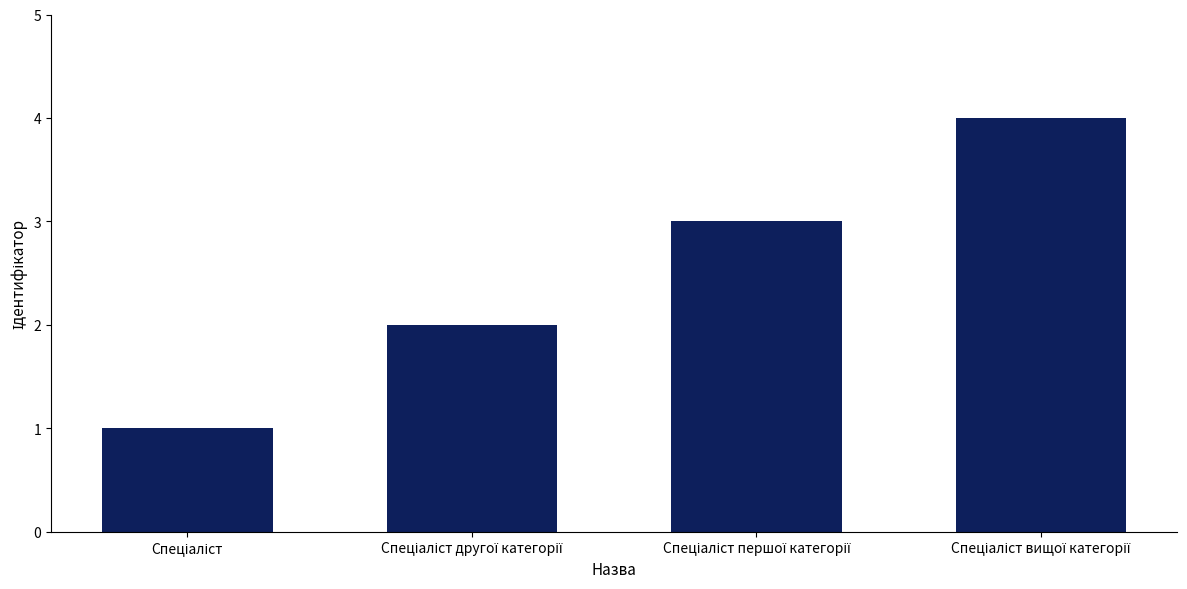

Does the chart contain any negative values?

No